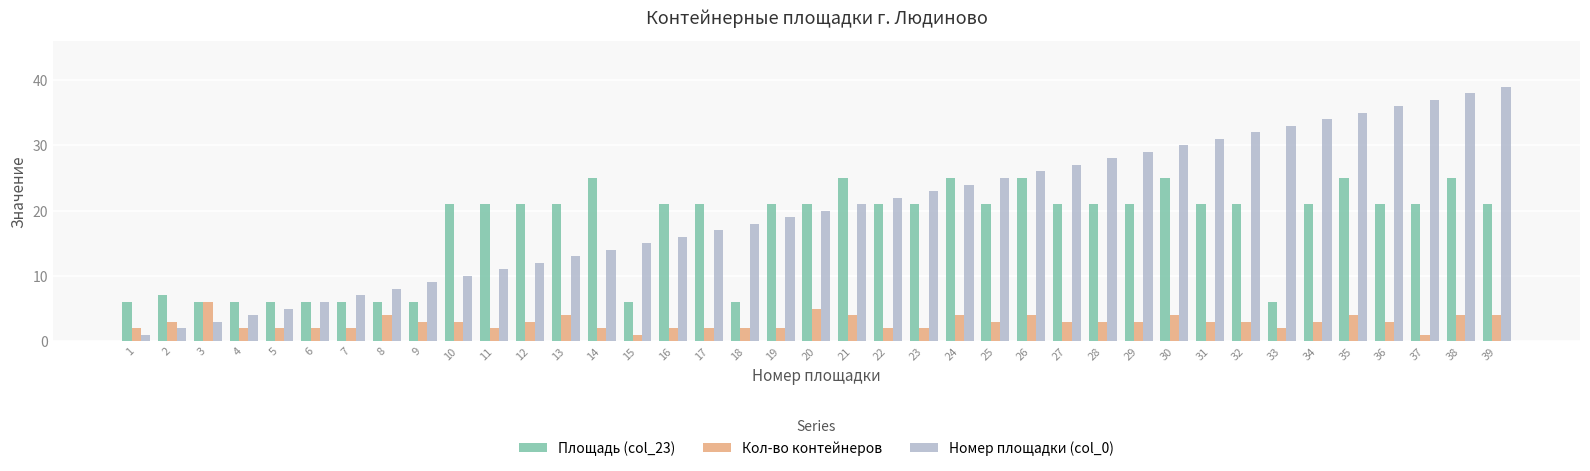

At which category is the sum across all series the highest?

38